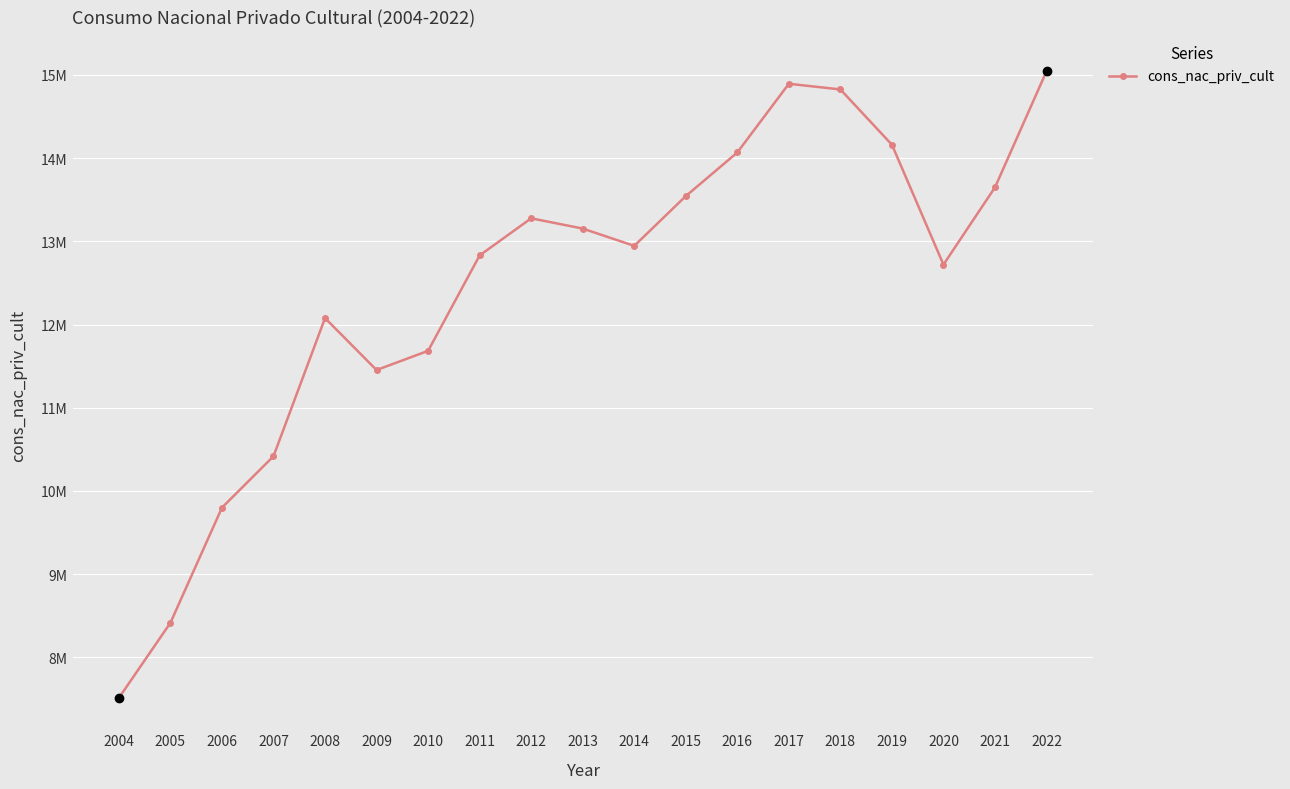

True or false: the data shows 24476811 at 2016.

False